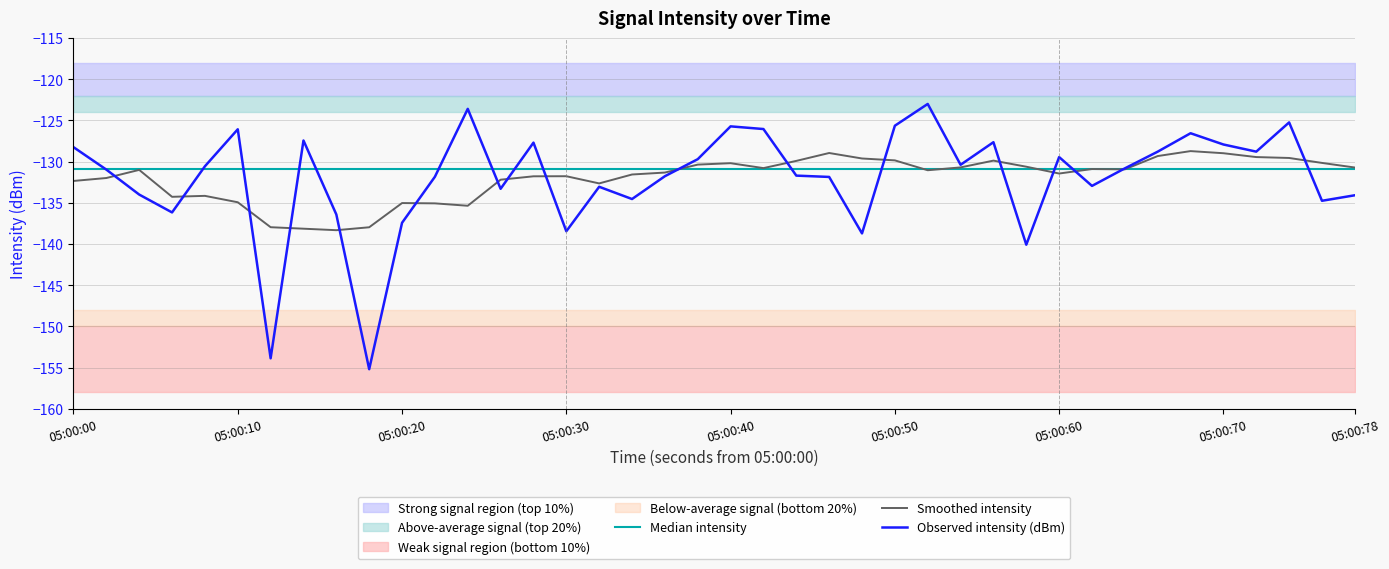

The Observed intensity (dBm) series shows -59.4 at 05:00:60. True or false?

False